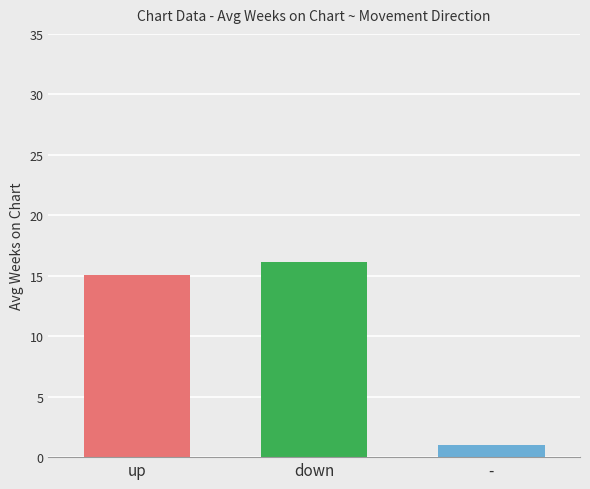

How many bars are there in total?

3